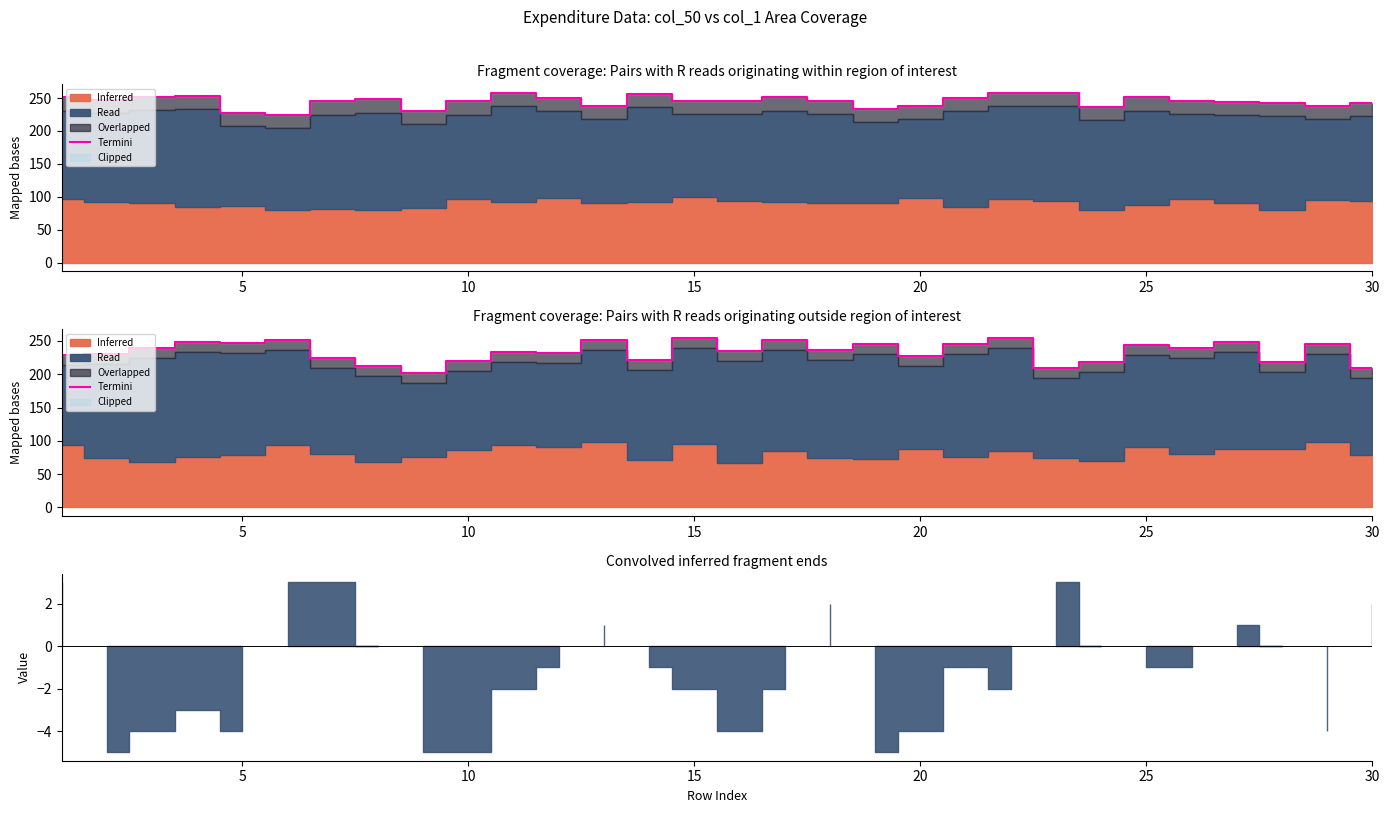

How many data points are less than 237?

15